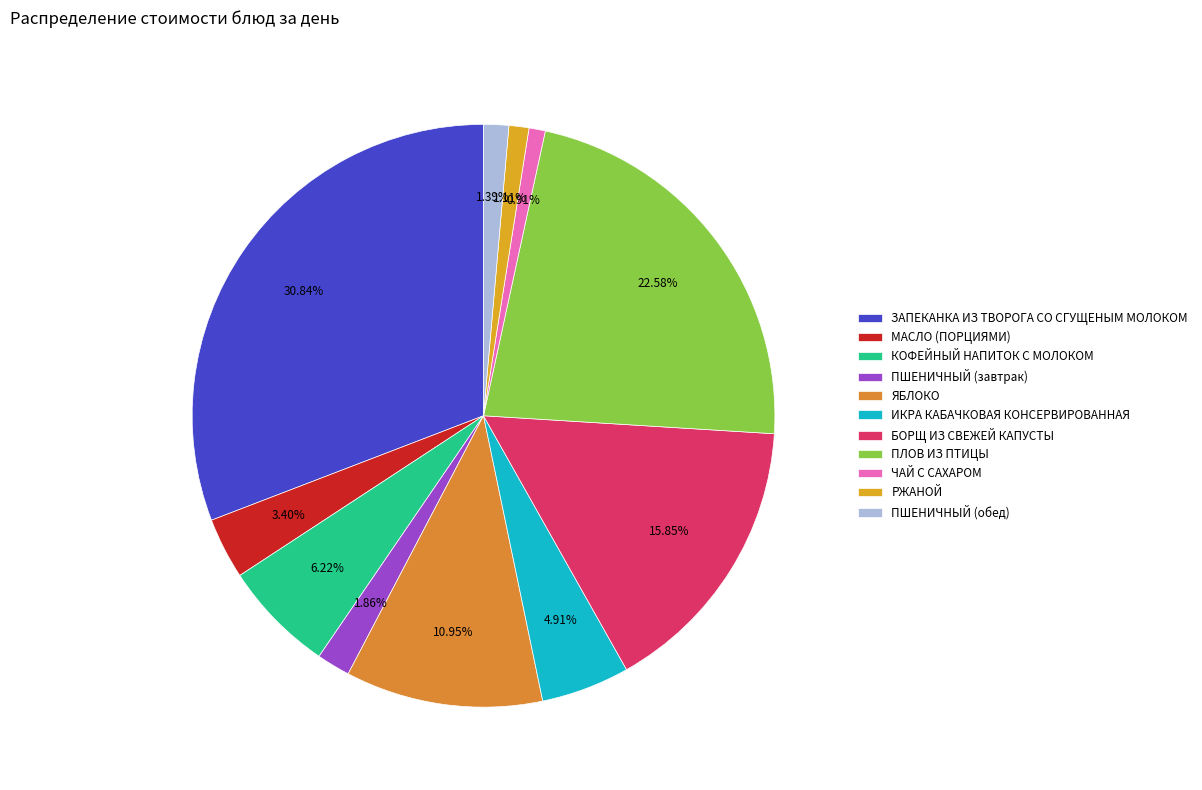

To the nearest percent, what is the combined percentage of РЖАНОЙ and МАСЛО (ПОРЦИЯМИ)?

5%